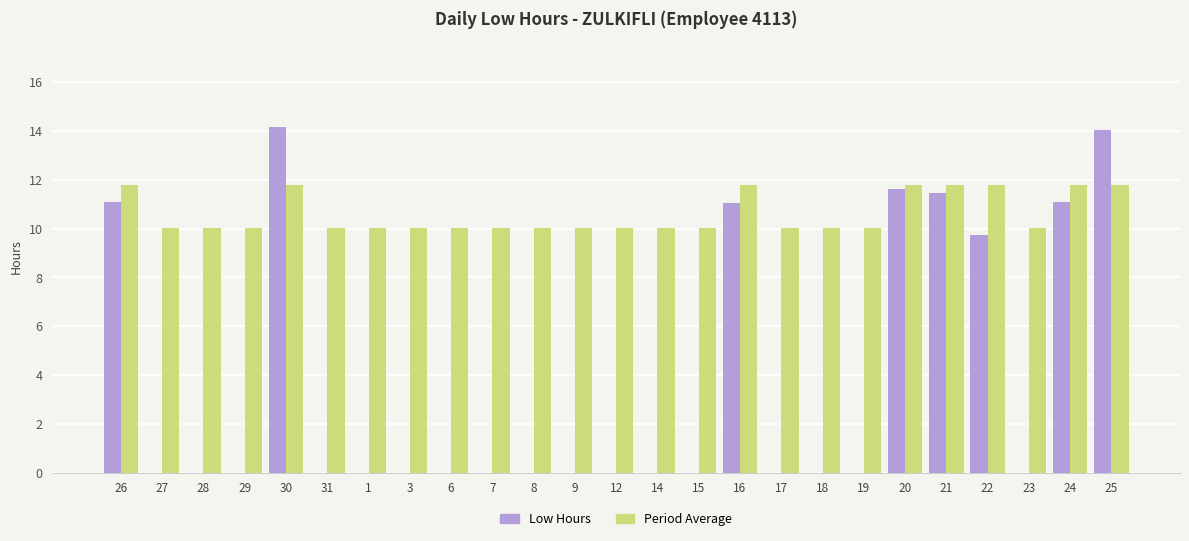

Between 19 and 22, which series saw the biggest shift?

Low Hours